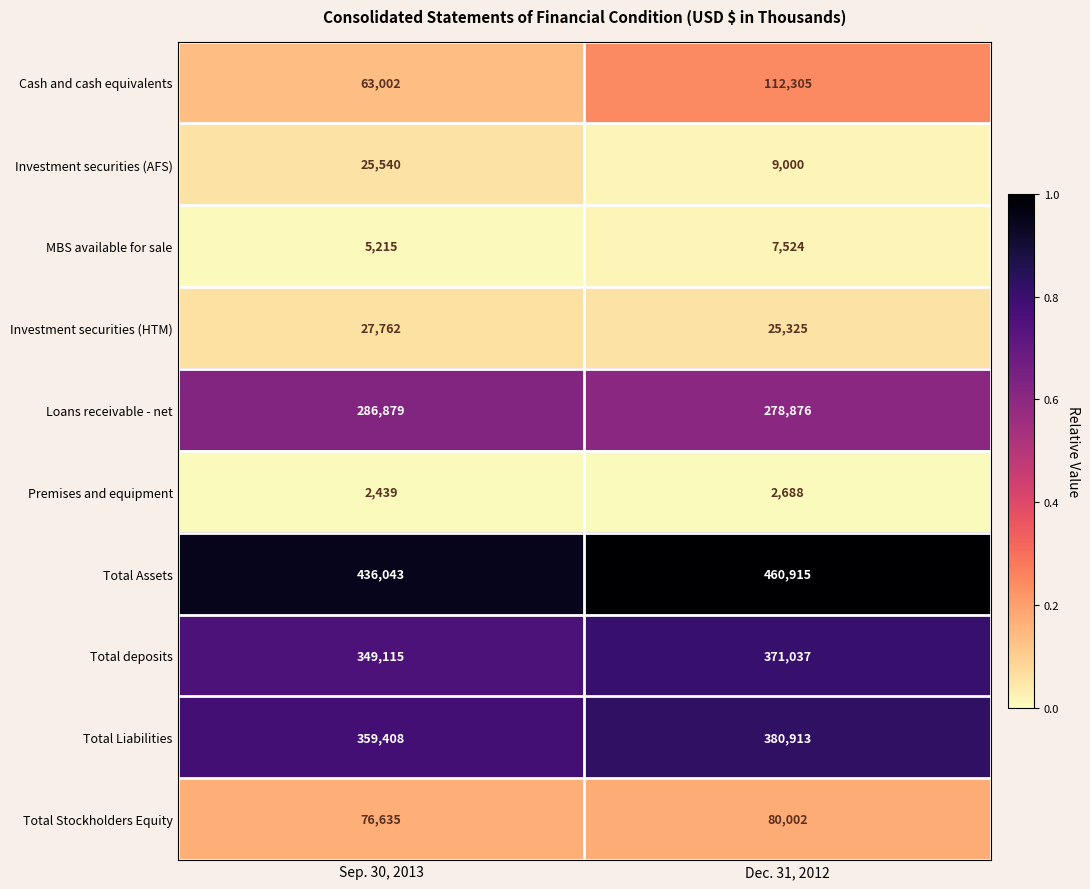

True or false: Investment securities (AFS) has a value of 11678 at Sep. 30, 2013.

False